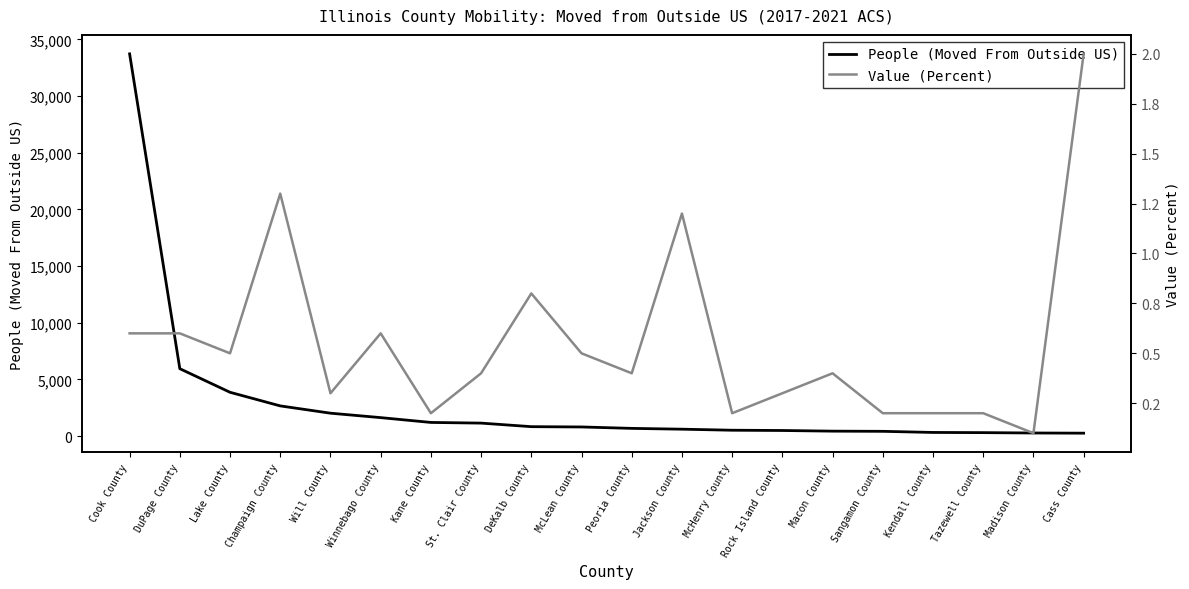

True or false: People (Moved From Outside US) and Value (Percent) cross at least once.

False